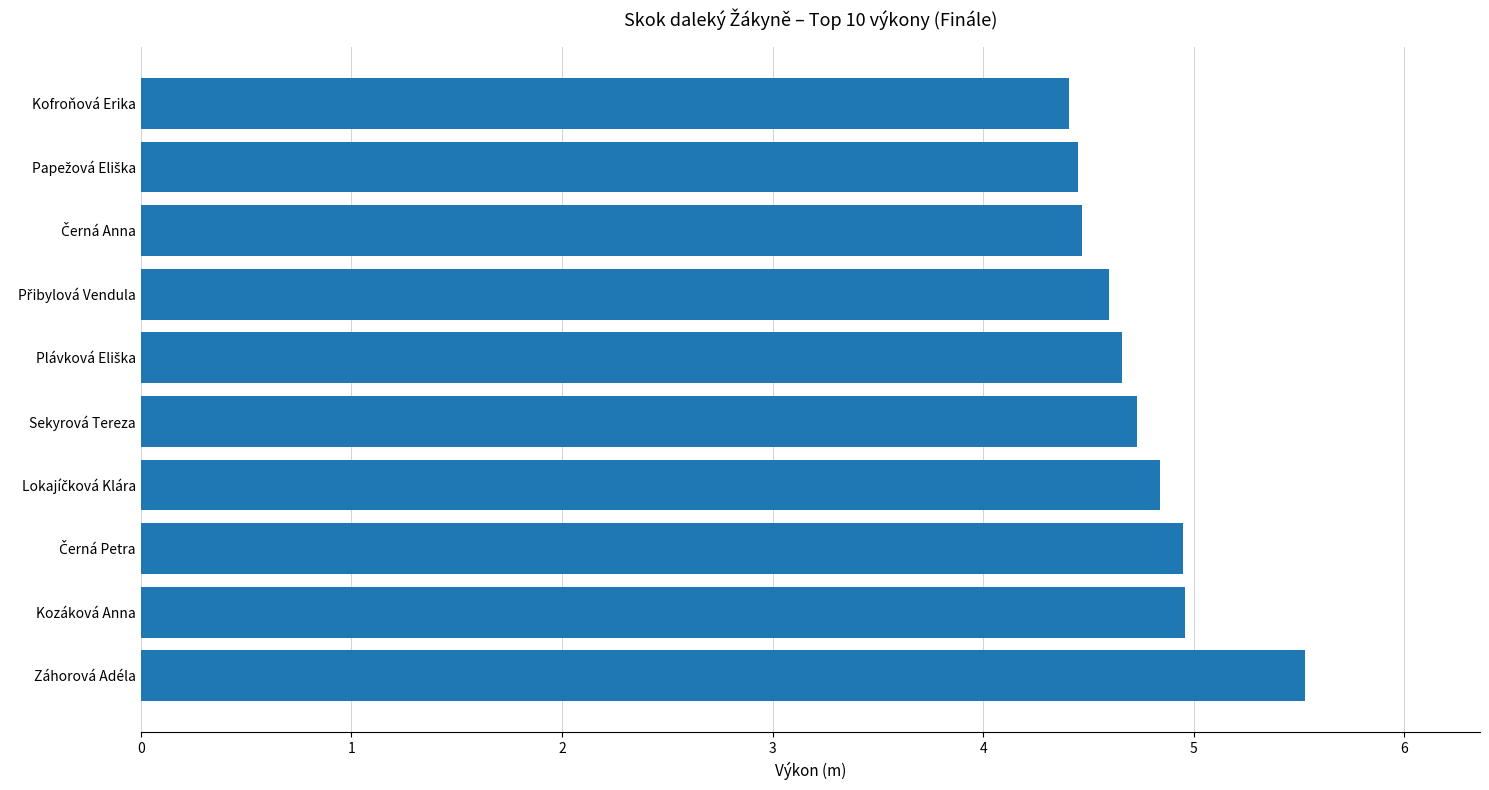

What is the change in value from Záhorová Adéla to Kozáková Anna?

-0.6